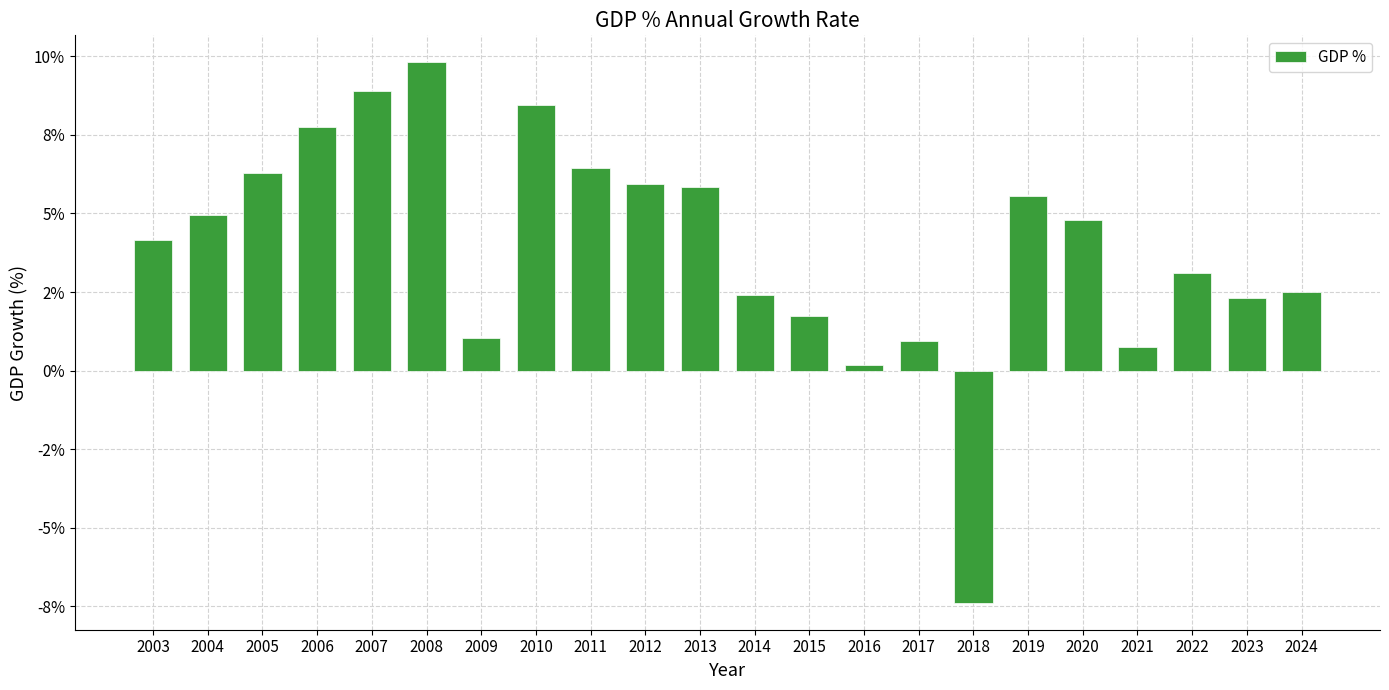

Does the chart contain any negative values?

Yes